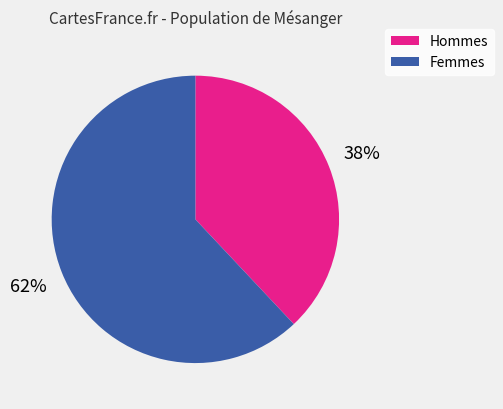

How many segments does this pie chart have?

2